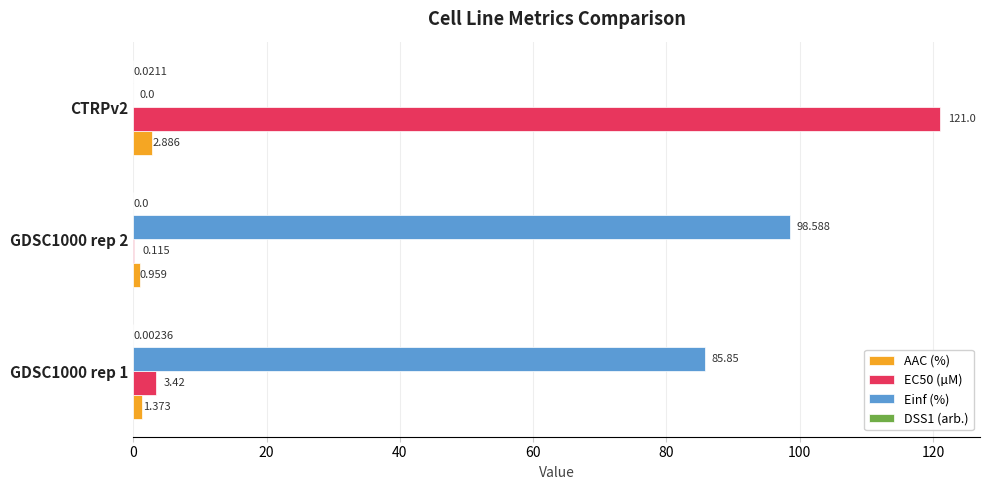

Which series has the largest range (max minus min)?

EC50 (µM)